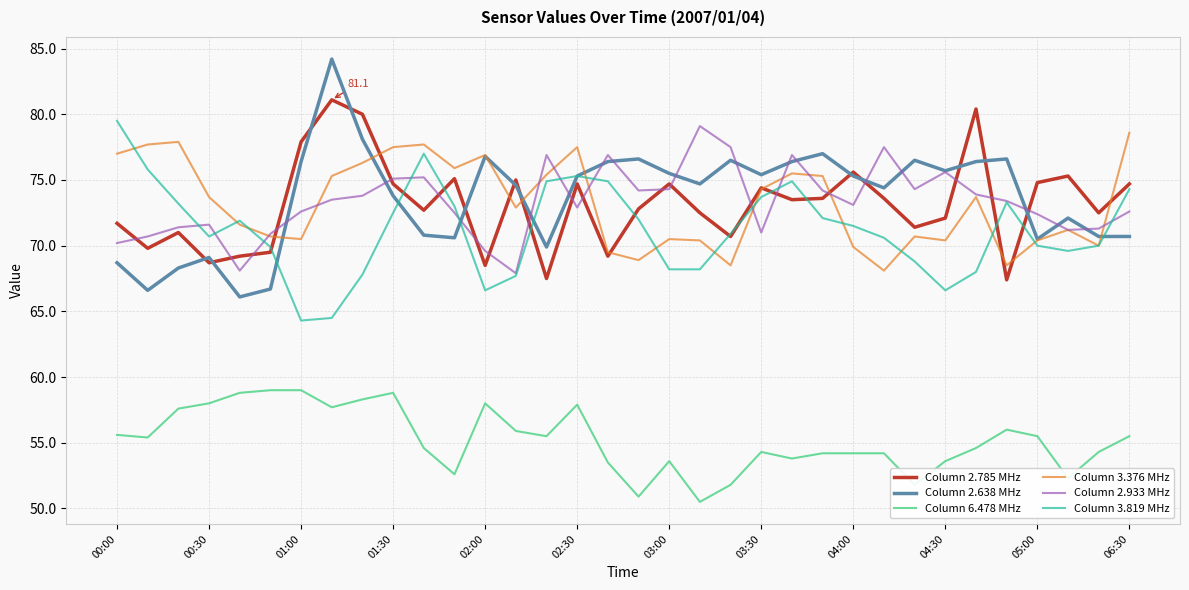

Which series ends up on top after the final intersection of Column 2.785 MHz and Column 2.933 MHz?

Column 2.785 MHz